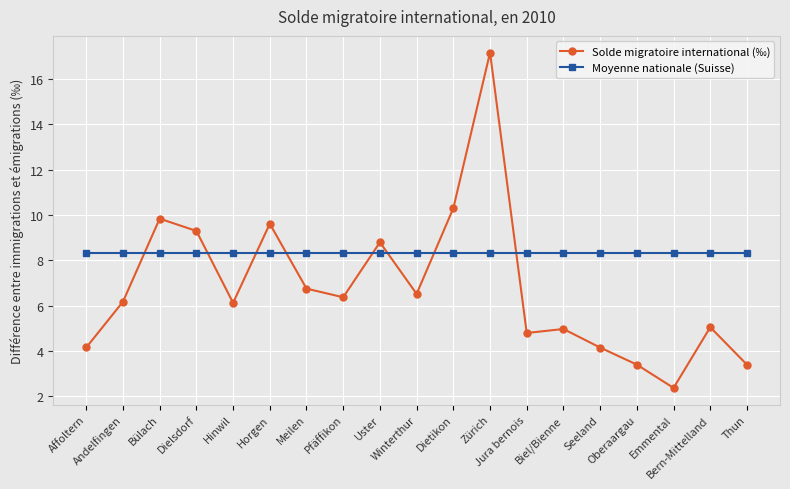

Rank the series by their maximum value, from lowest to highest.

Moyenne nationale (Suisse), Solde migratoire international (‰)